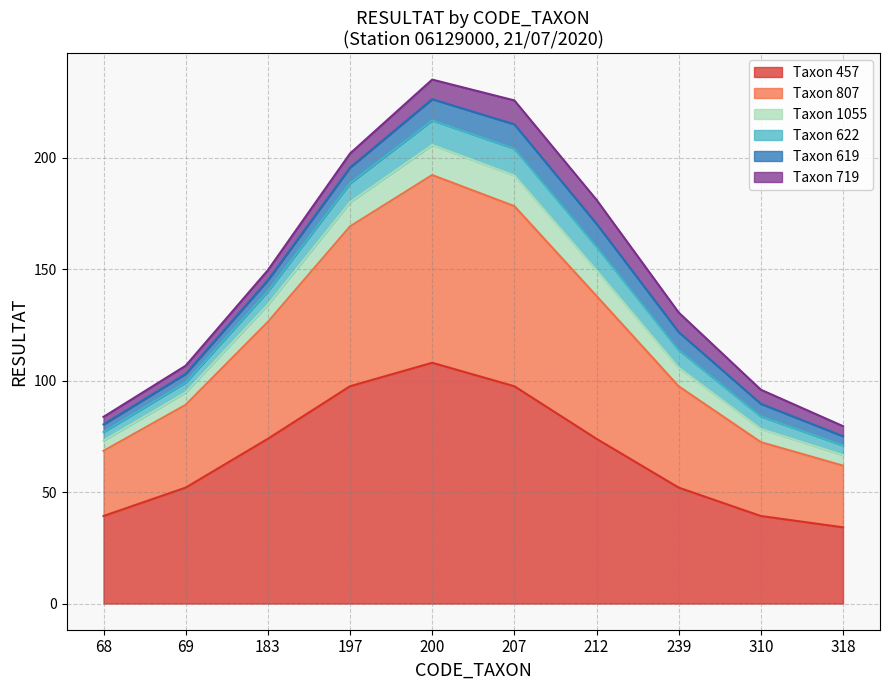

The Taxon 457 series shows 115.1 at 212. True or false?

False